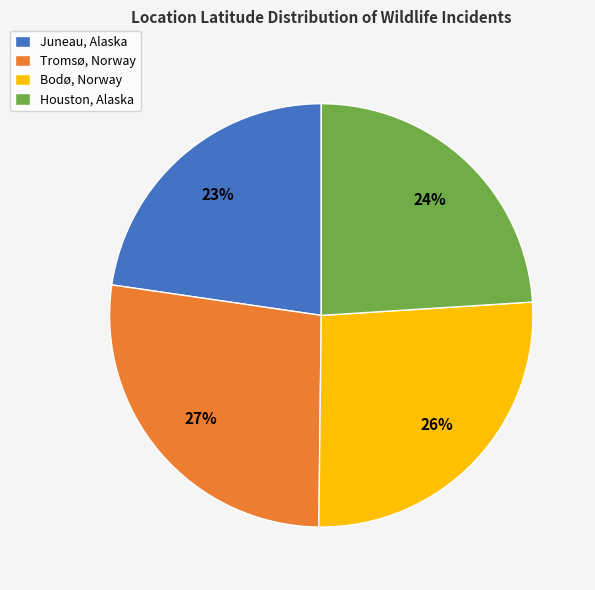

Does any single category account for the majority?

No